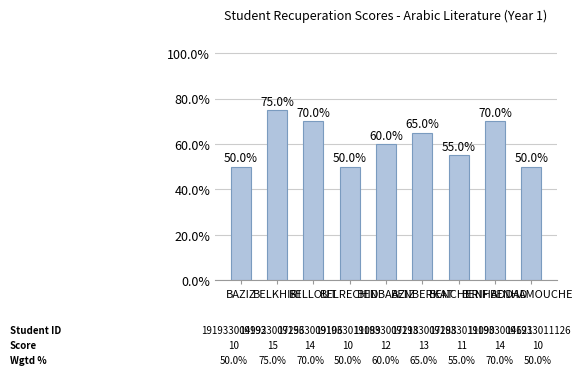

Approximately how many times larger is the value at BAZIZ compared to BENCHERIF?

0.9